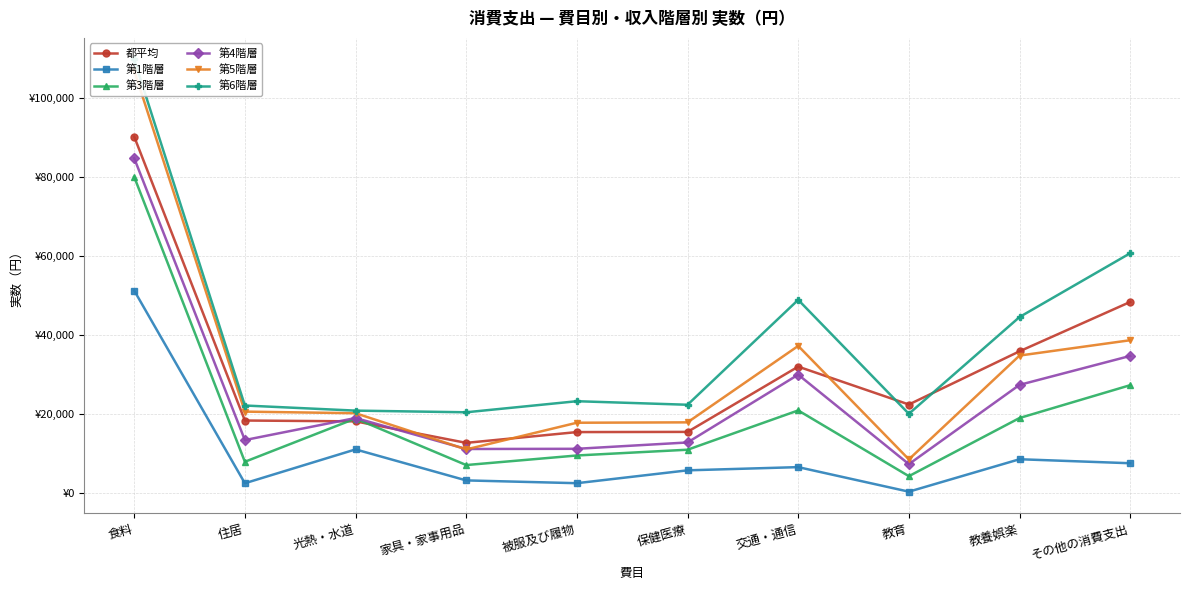

What is the difference between the second highest and minimum values in the 都平均 series?

35697